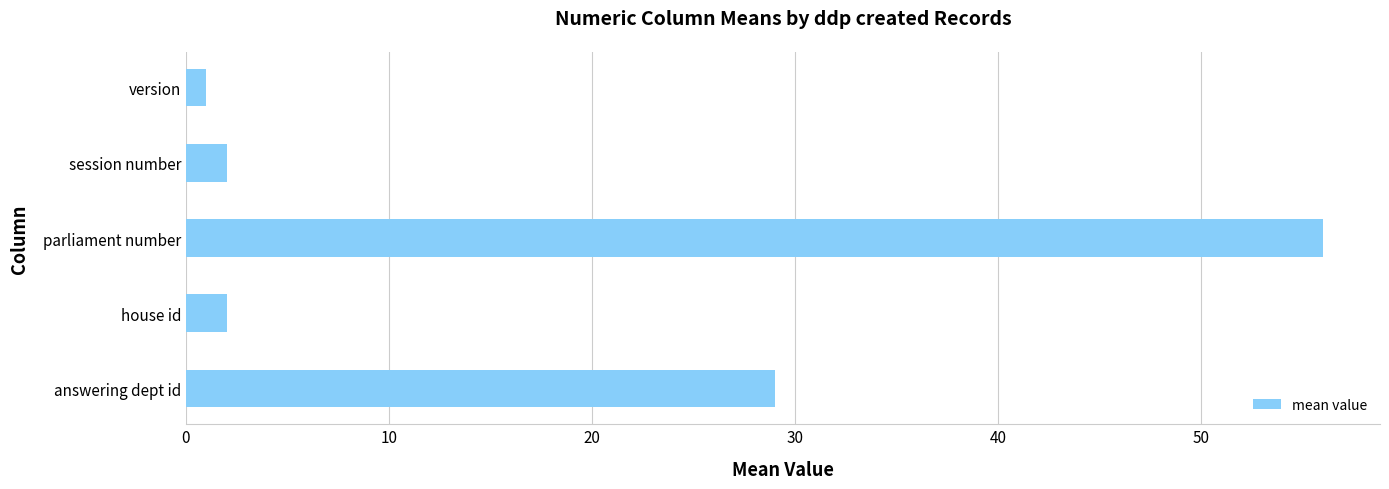

What is the average value?

18